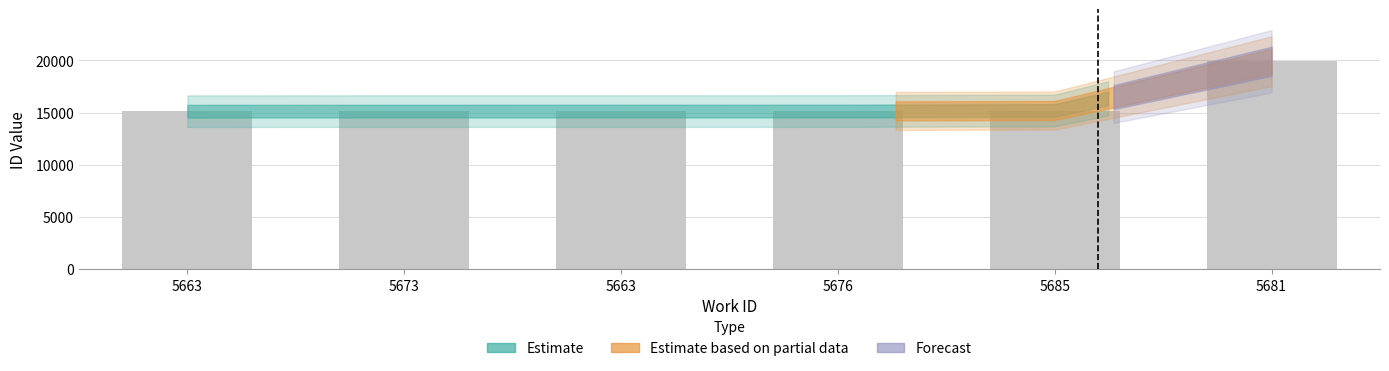

How many data points does each series have?

6